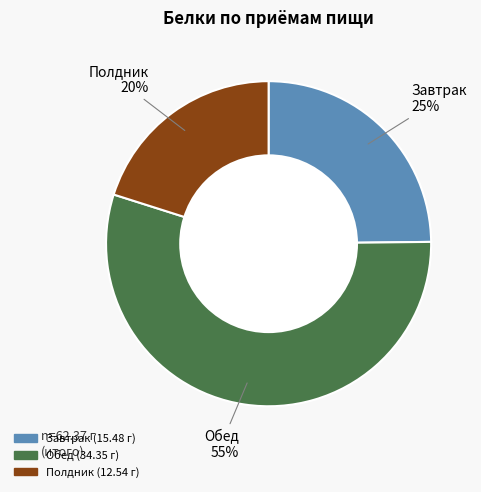

Which has a higher value, Полдник or Обед?

Обед